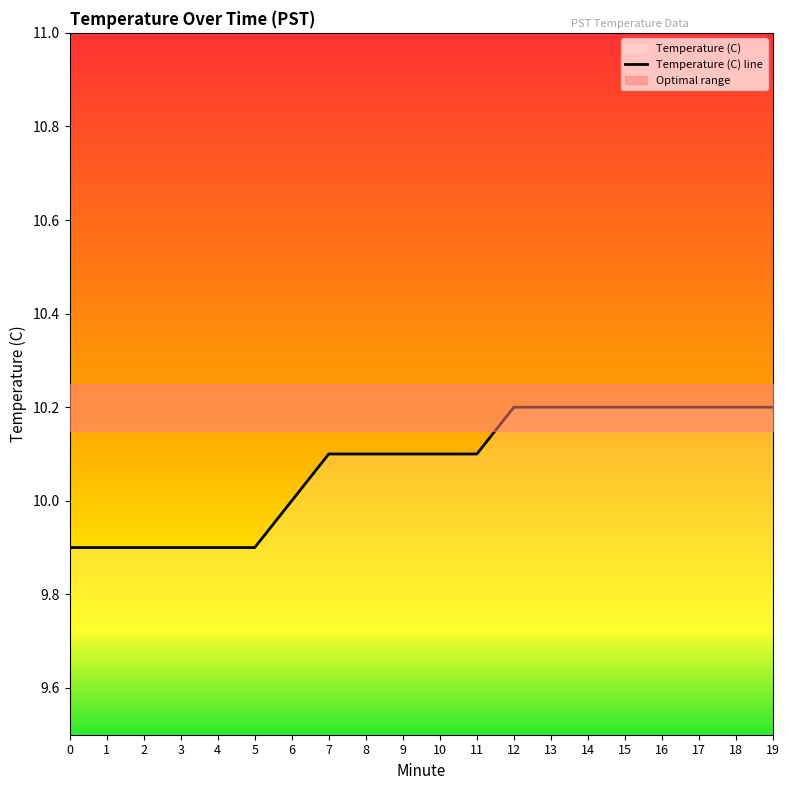

List the labels in order of value, smallest first.

0, 1, 2, 3, 4, 5, 6, 7, 8, 9, 10, 11, 12, 13, 14, 15, 16, 17, 18, 19